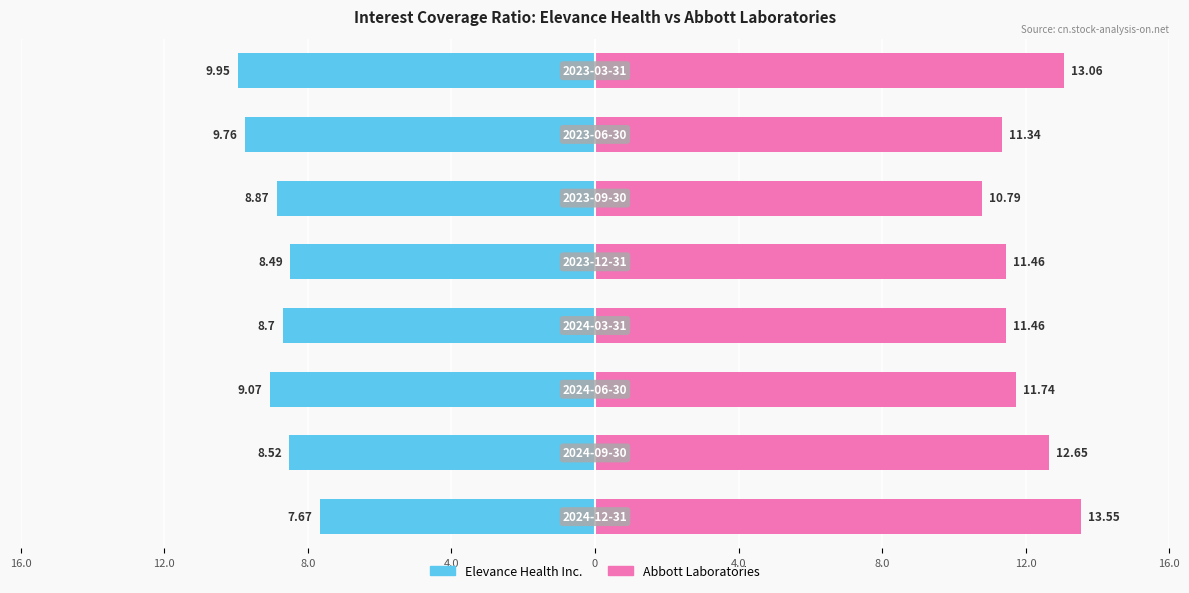

What are all the series names shown in the legend?

Elevance Health Inc., Abbott Laboratories